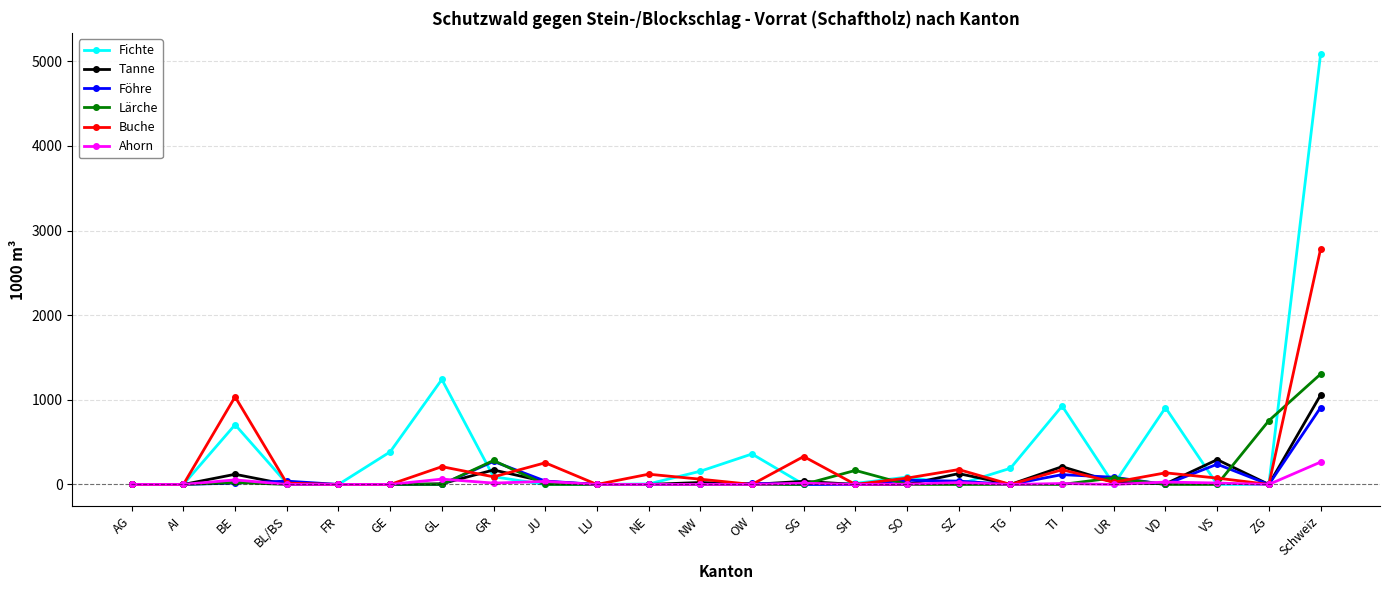

What is the highest value of the Fichte series?

5083